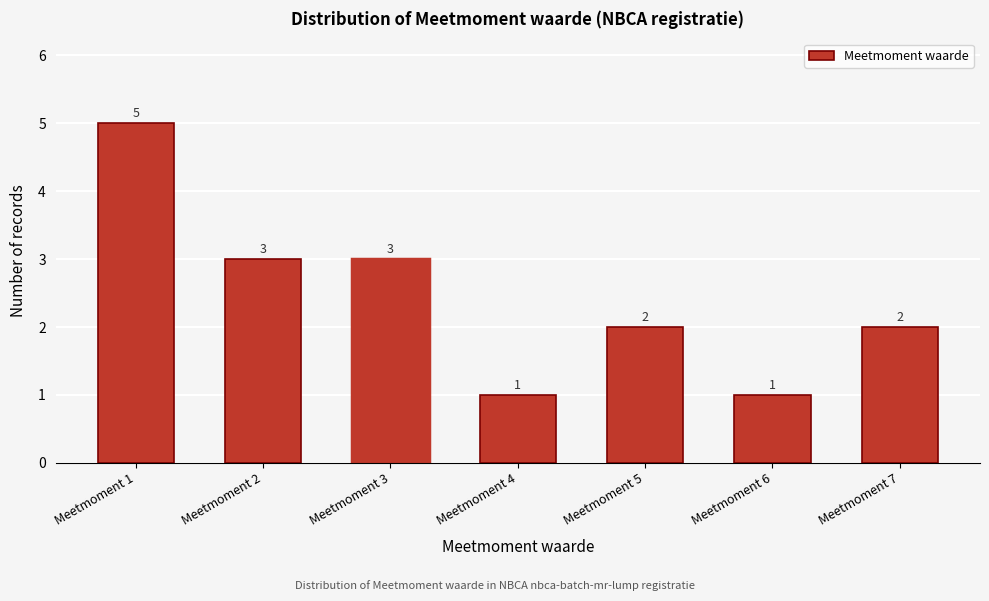

Reading left to right, list all the values displayed in this chart.

5	3	3	1	2	1	2